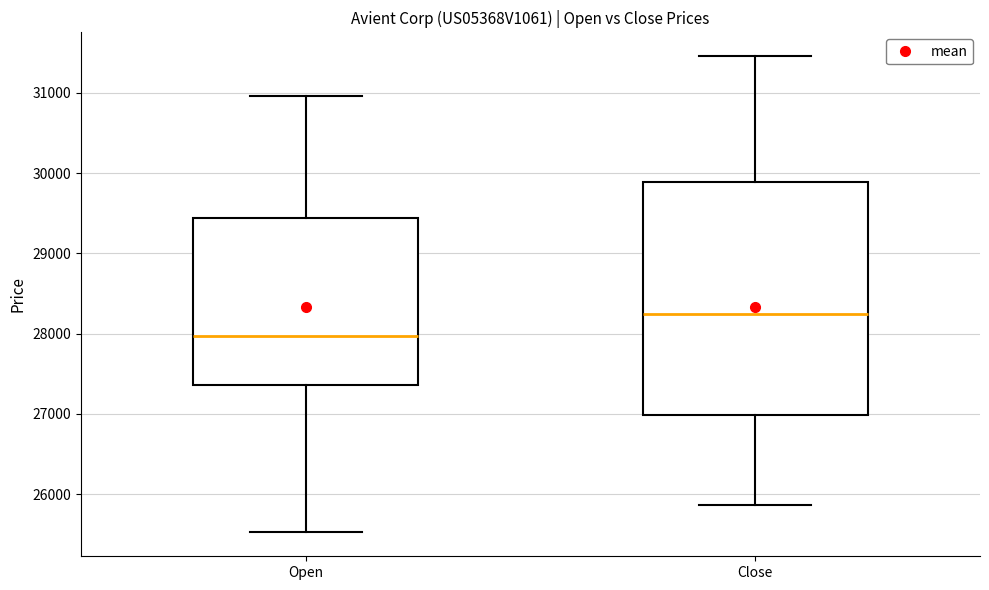

Reading left to right, read every box against the y-axis: the position of its median line, the range the box covers, and the ends of its whiskers. The values are not printed on the chart, so give them approximately, as read against the axis.

Open: median 28000, box 27400 to 29400, whiskers 25500 to 31000
Close: median 28200, box 27000 to 29900, whiskers 25900 to 31500